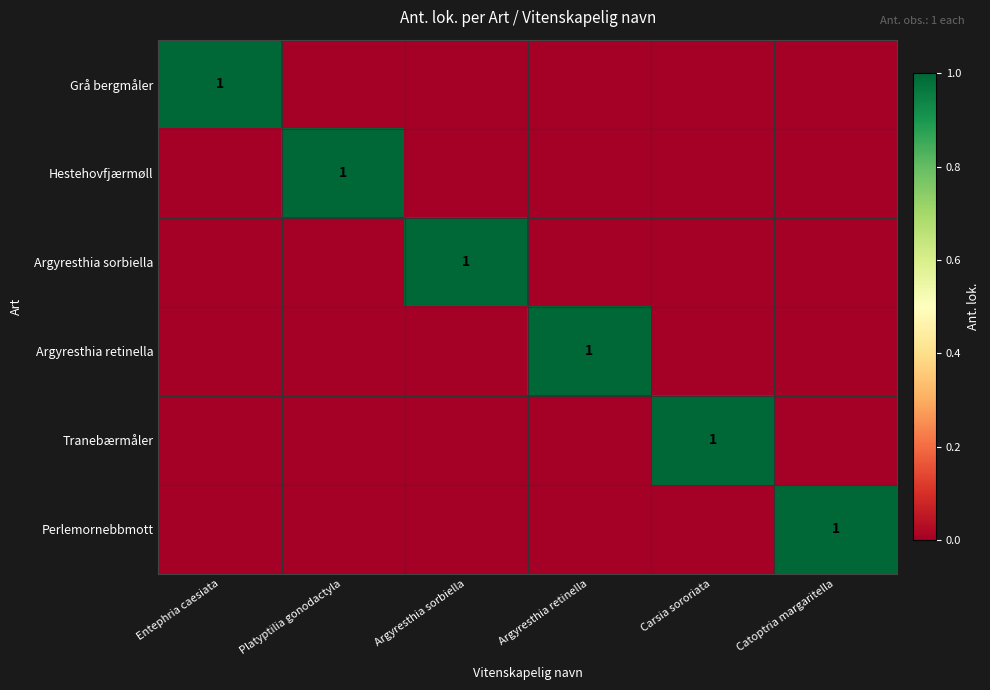

The value of Argyresthia retinella at Argyresthia retinella is 0. True or false?

False